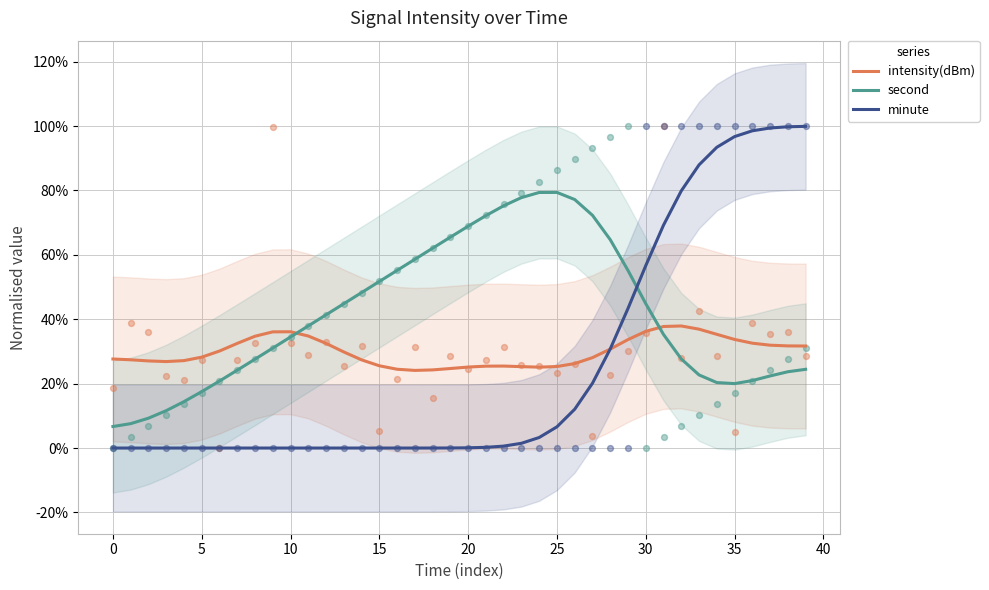

Which series has the widest spread of Y values?

minute